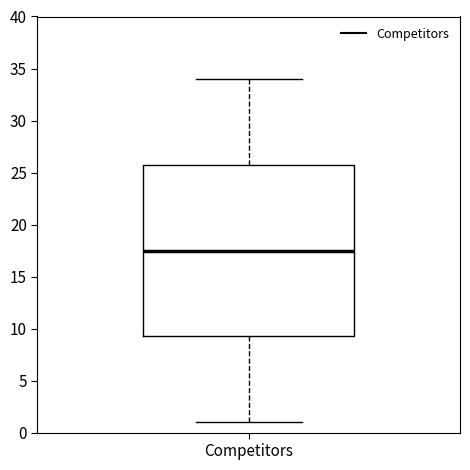

Transcribe this box plot: give where the median line is, the range the box spans, and where the two whiskers end, as read against the y-axis. The values are not printed on the chart, so give them approximately, as read against the axis.

median 17.5, box 9.5 to 26.0, whiskers 1.0 to 34.0